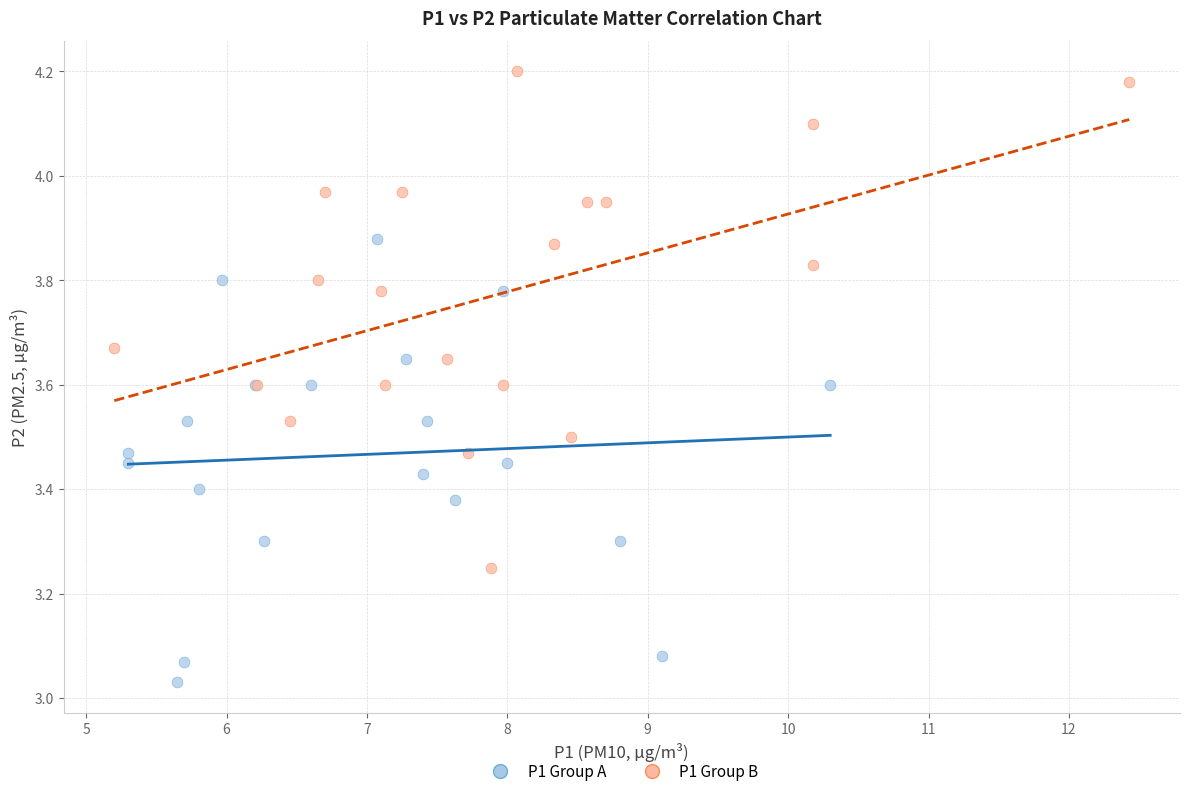

Which series contains the highest Y value?

P1 Group B